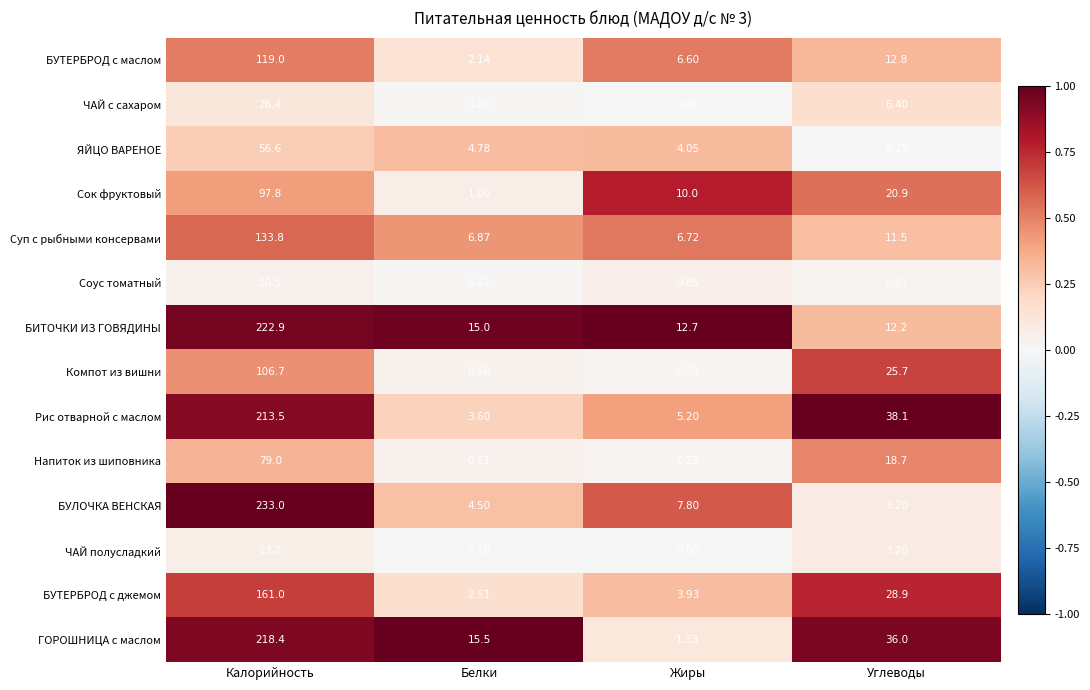

What is the spread (max minus min) of values at Калорийность?

222.5